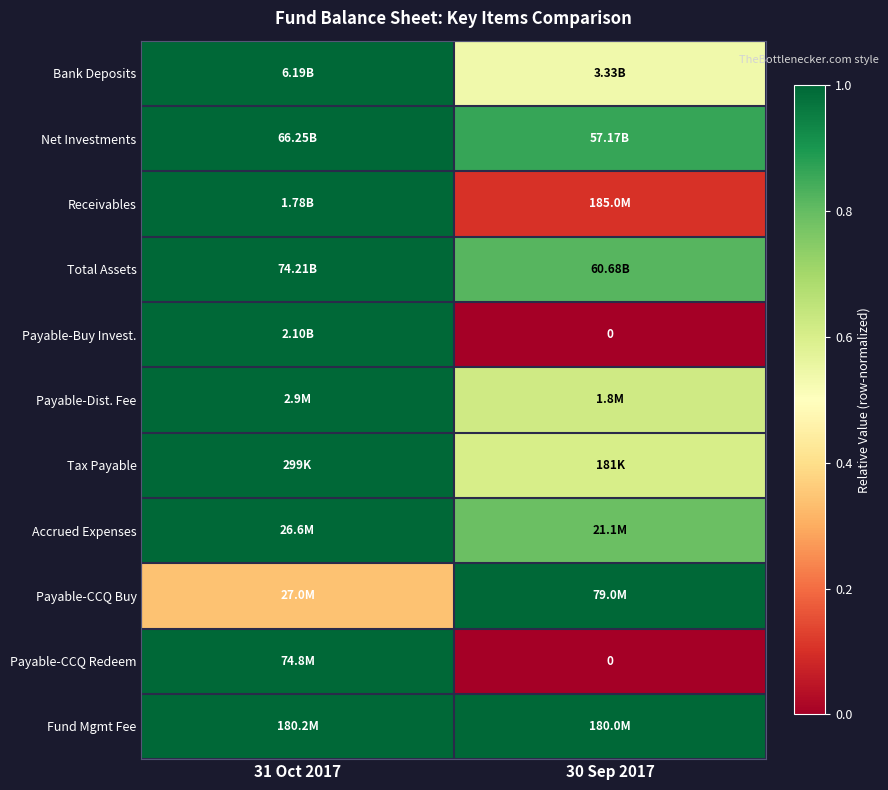

How many data points does each series have?

2